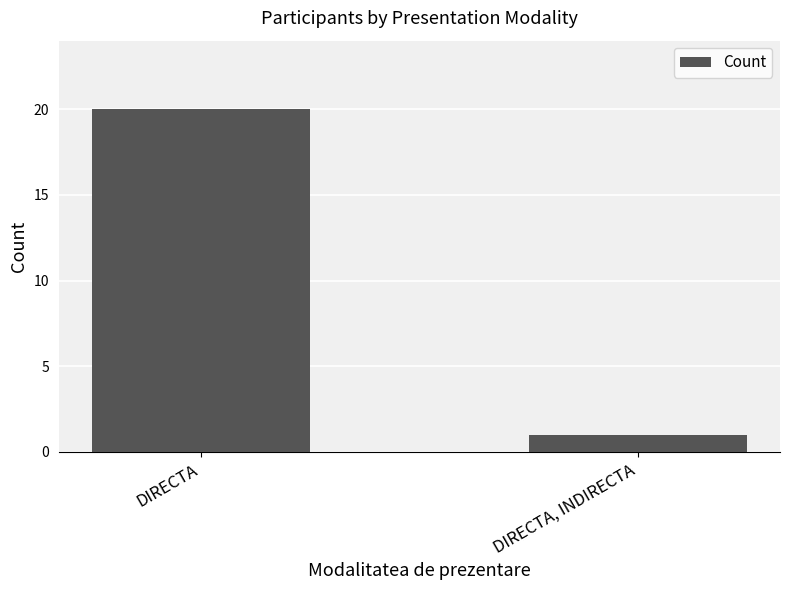

What is the difference between the maximum and minimum values?

19